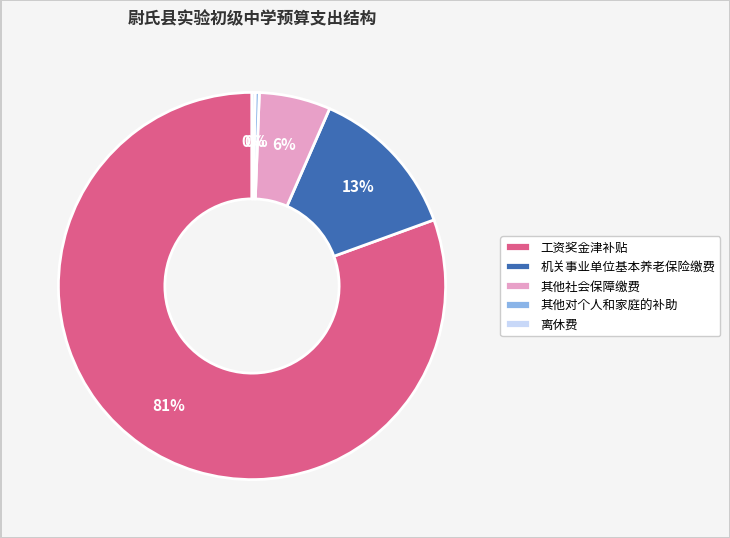

Which slice represents more than half of the pie?

工资奖金津补贴